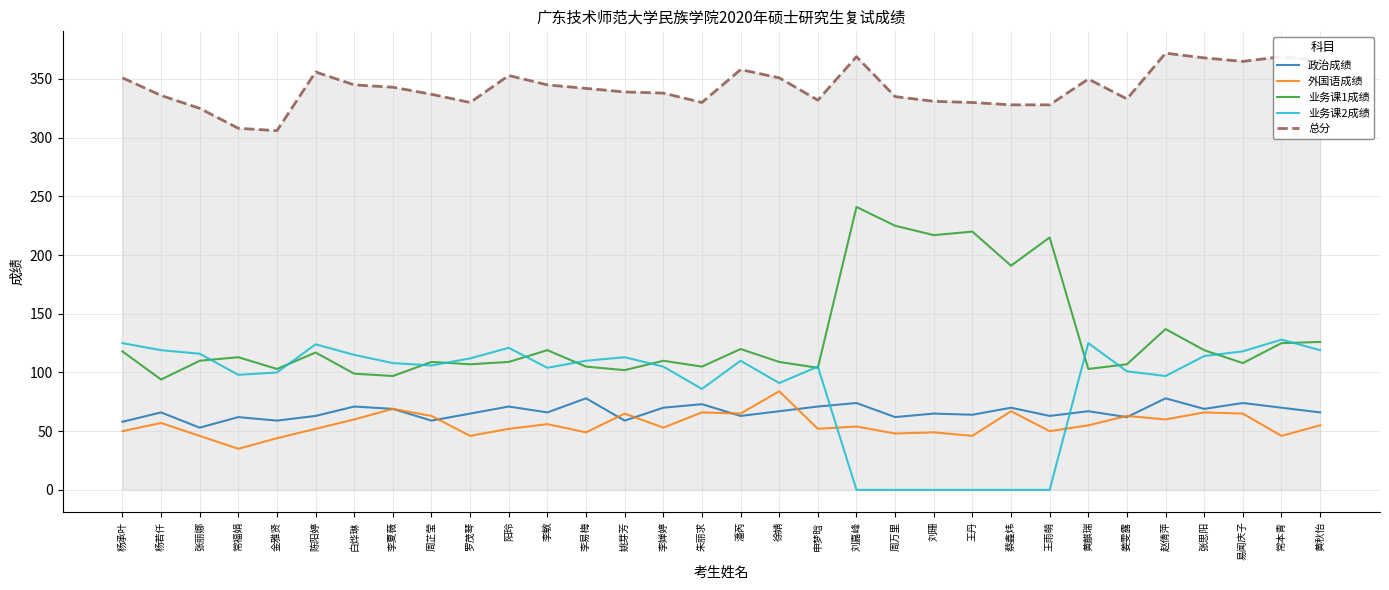

What is the approximate value of 政治成绩 at 徐婧?

67